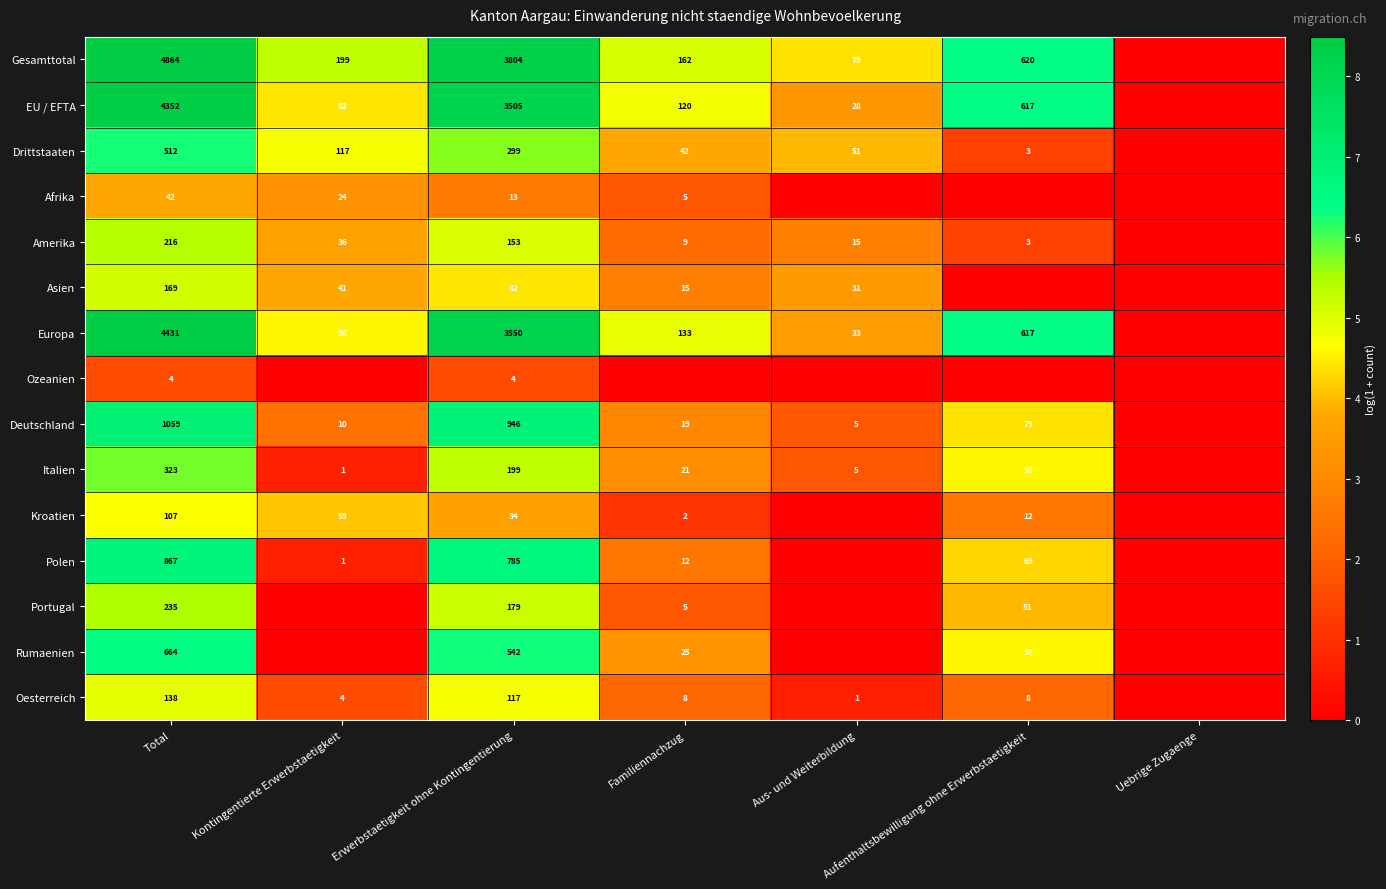

Is the value of Amerika at Familiennachzug greater than the value of Europa at Aufenthaltsbewilligung ohne Erwerbstaetigkeit?

No